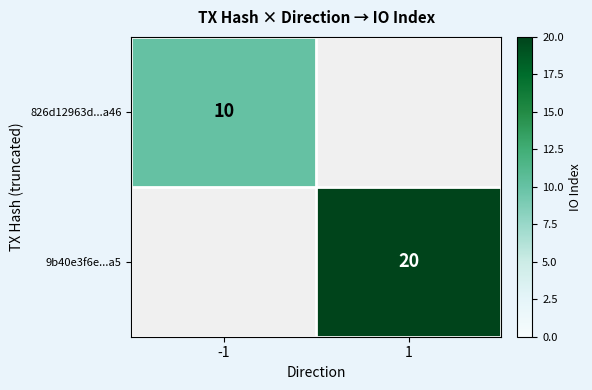

Is it true that 9b40e3f6e...a5 equals 31 at 1?

False